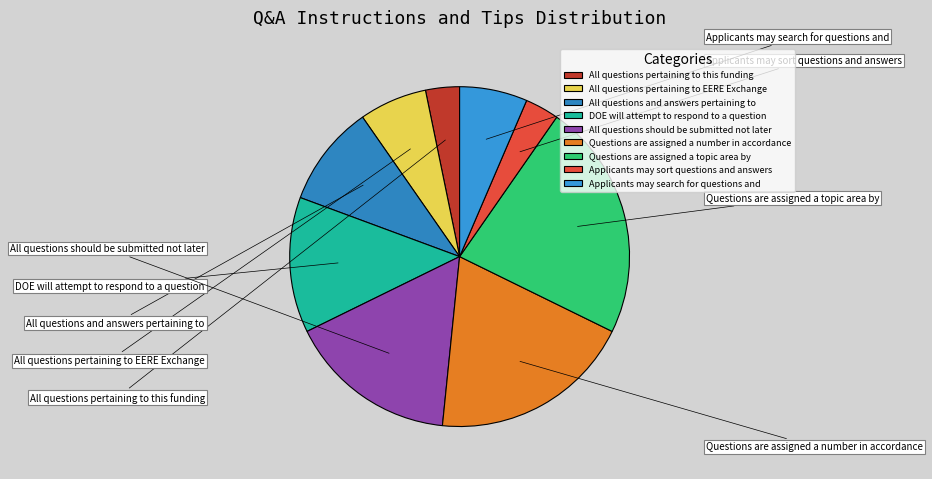

Which category has the smallest portion of the pie?

All questions pertaining to this funding